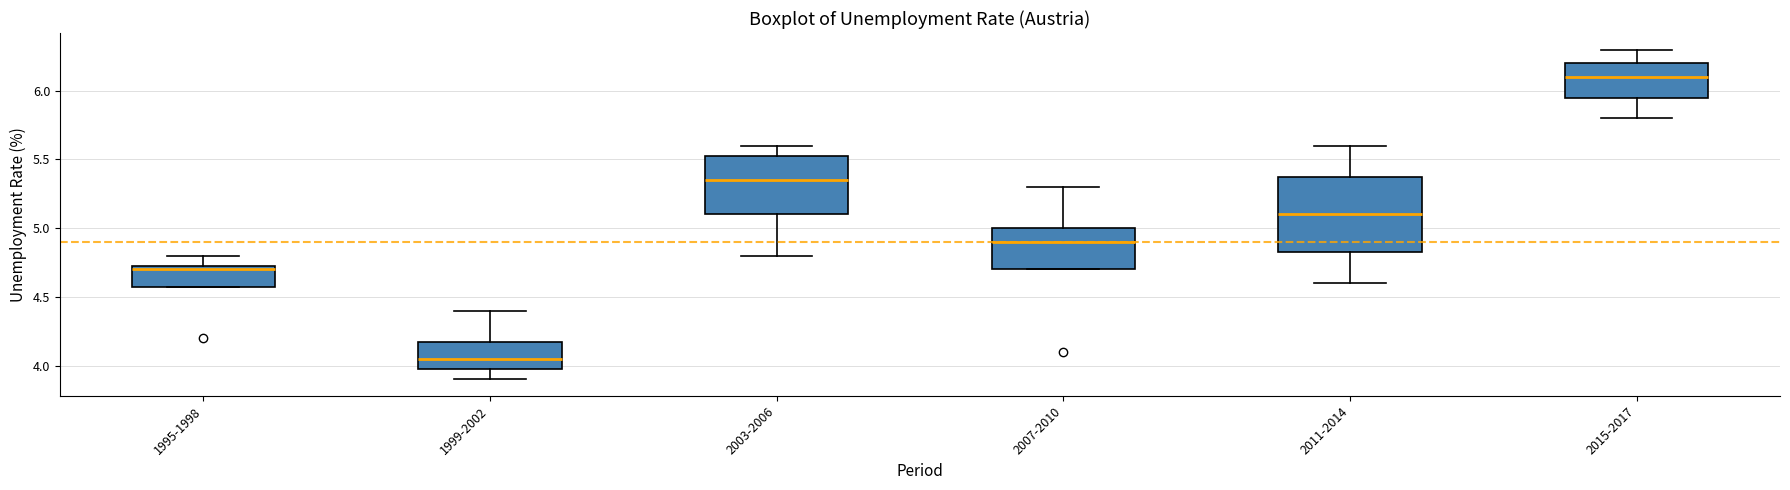

Reading left to right, read every box against the y-axis: the position of its median line, the range the box covers, and the ends of its whiskers. The values are not printed on the chart, so give them approximately, as read against the axis.

1995-1998: median 4.70, box 4.60 to 4.75, whiskers 4.60 to 4.80
1999-2002: median 4.05, box 4.00 to 4.20, whiskers 3.90 to 4.40
2003-2006: median 5.35, box 5.10 to 5.55, whiskers 4.80 to 5.60
2007-2010: median 4.90, box 4.70 to 5.00, whiskers 4.70 to 5.30
2011-2014: median 5.10, box 4.85 to 5.40, whiskers 4.60 to 5.60
2015-2017: median 6.10, box 5.95 to 6.20, whiskers 5.80 to 6.30